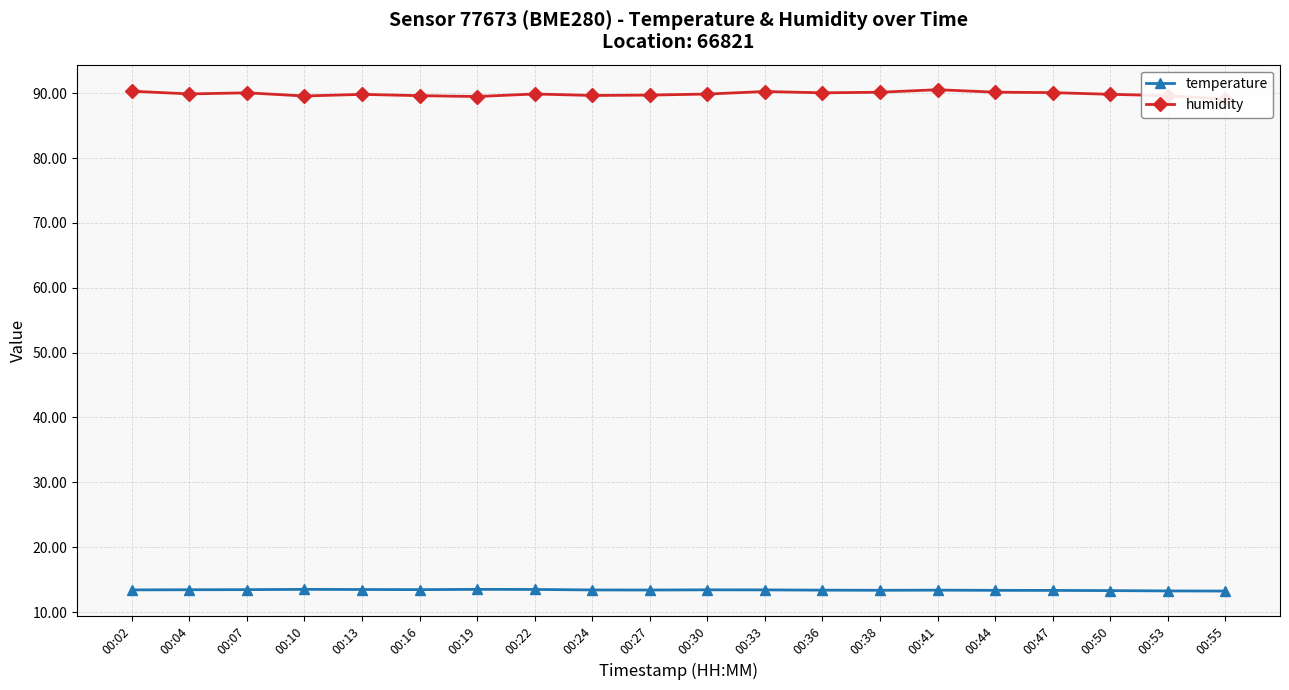

Is this an area chart (filled region under the line)?

No